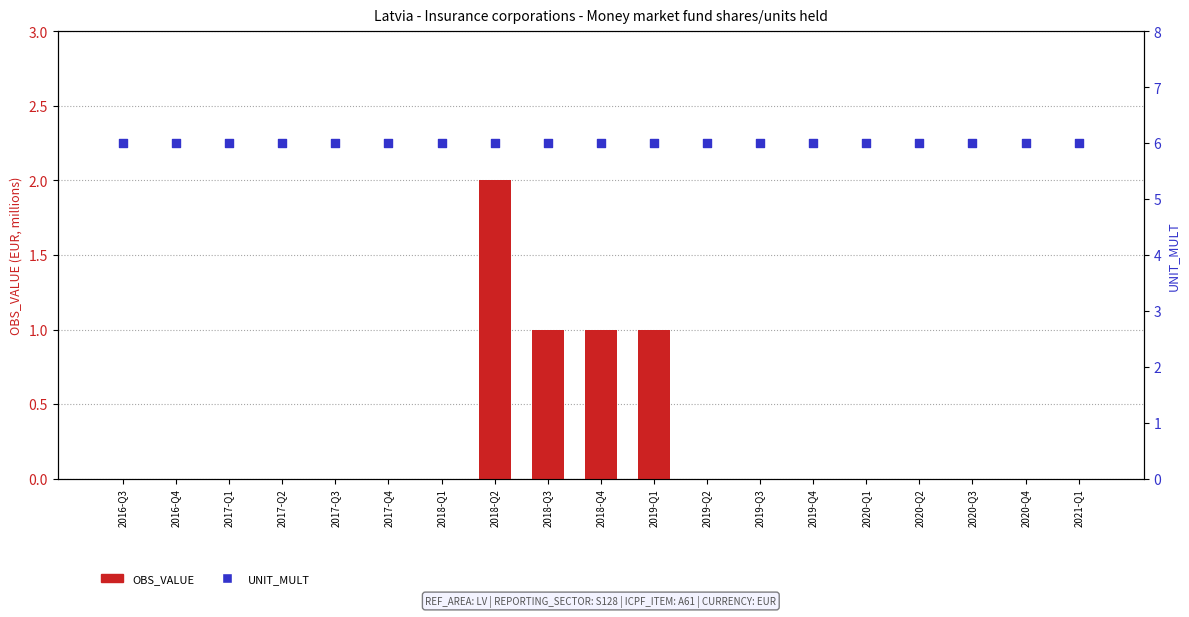

At which category is the sum across all series the highest?

2018-Q2